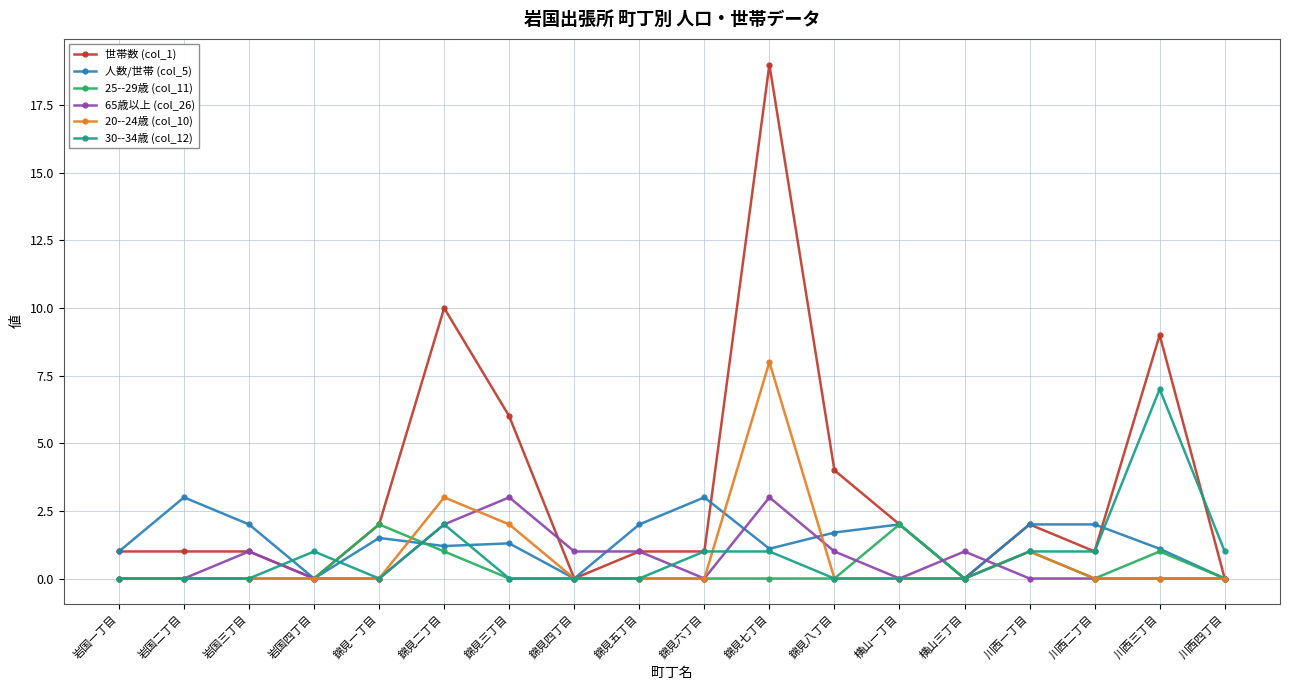

What is the label of the 4th point from the left?

岩国四丁目